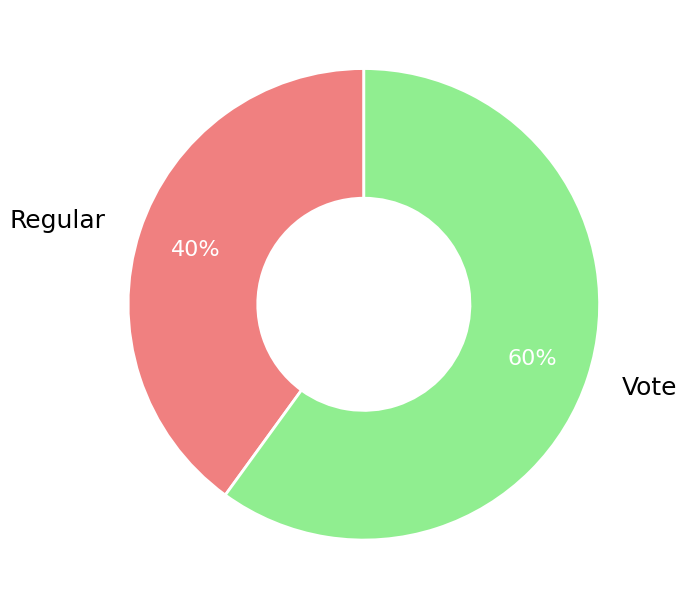

Is there a majority slice in this chart?

Yes